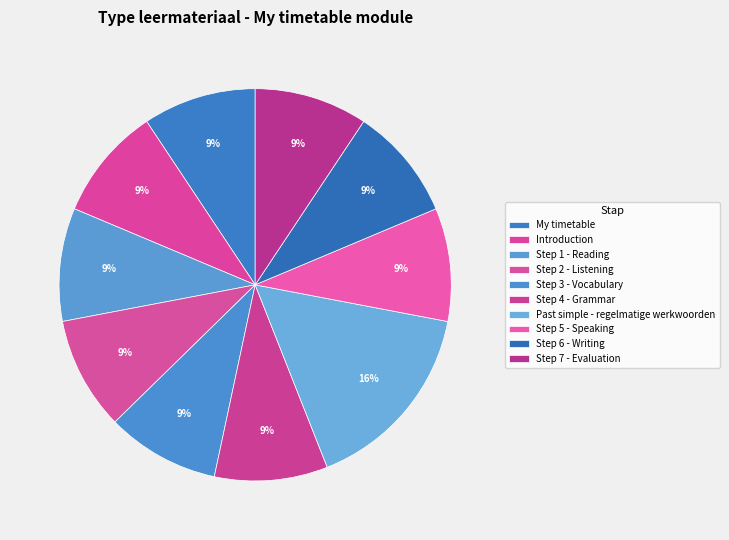

Does Step 7 - Evaluation represent more than half of the total?

No